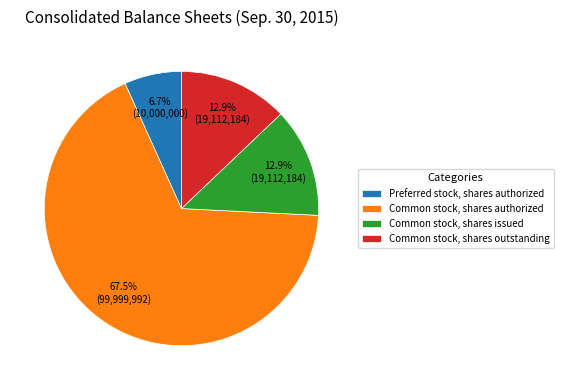

How much of the chart is everything except Common stock, shares issued?

87.1%